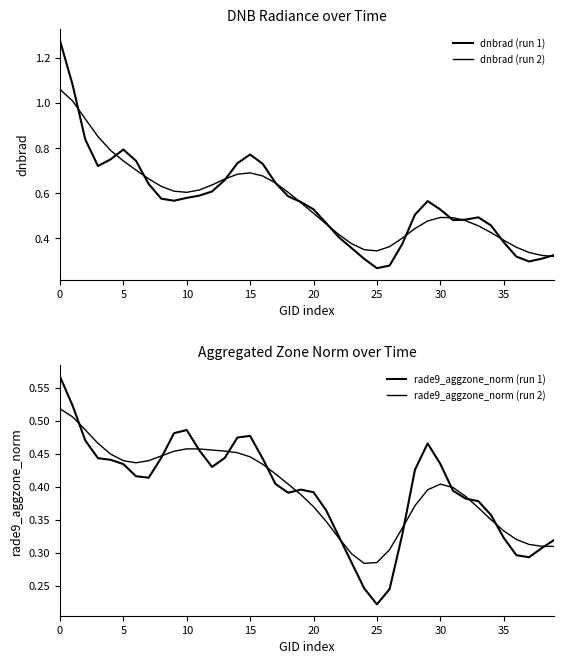

Which has a higher value, 32 or 34?

32